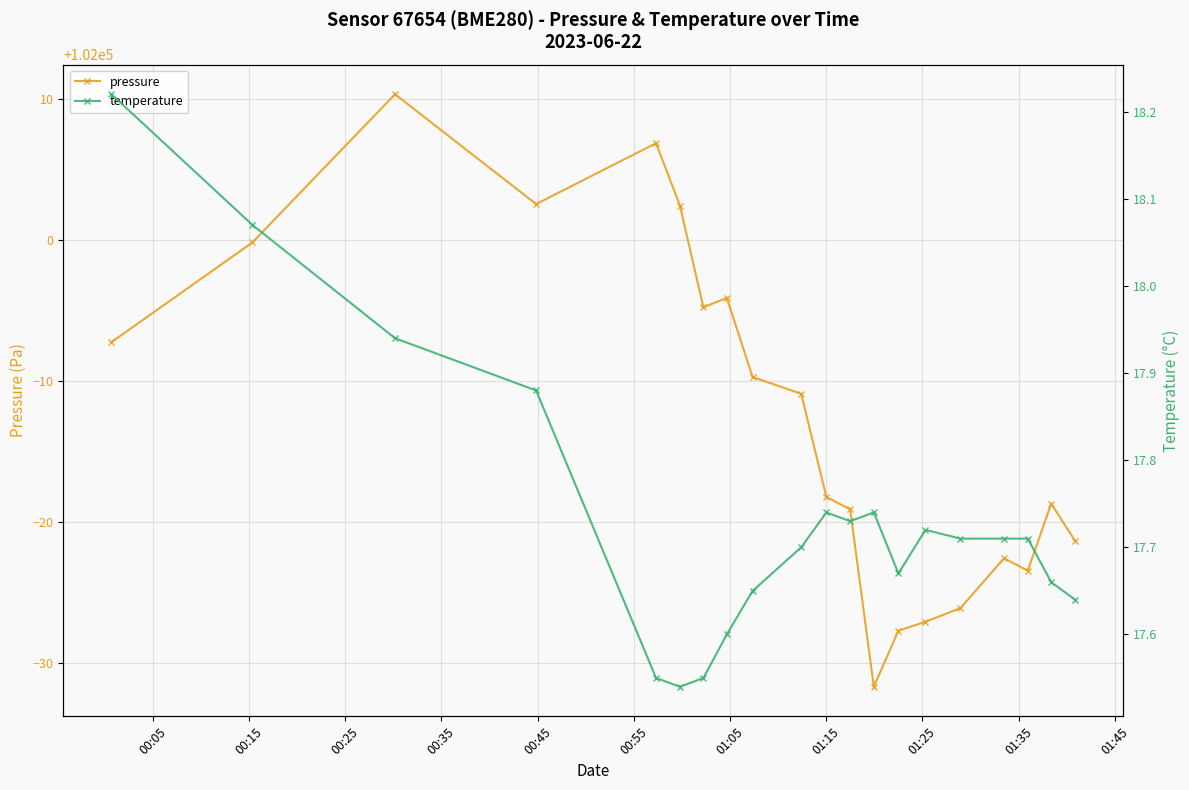

Reading left to right, transcribe all the data shown in this chart.

pressure: 101992.8	101999.8	102010.3	102002.5	102006.8	102002.4	101995.2	101995.9	101990.3	101989.1	101981.8	101980.9	101968.3	101972.3	101972.9	101973.9	101977.4	101976.6	101981.3	101978.7
temperature: 18.2	18.1	17.9	17.9	17.6	17.5	17.6	17.6	17.6	17.7	17.7	17.7	17.7	17.7	17.7	17.7	17.7	17.7	17.7	17.6